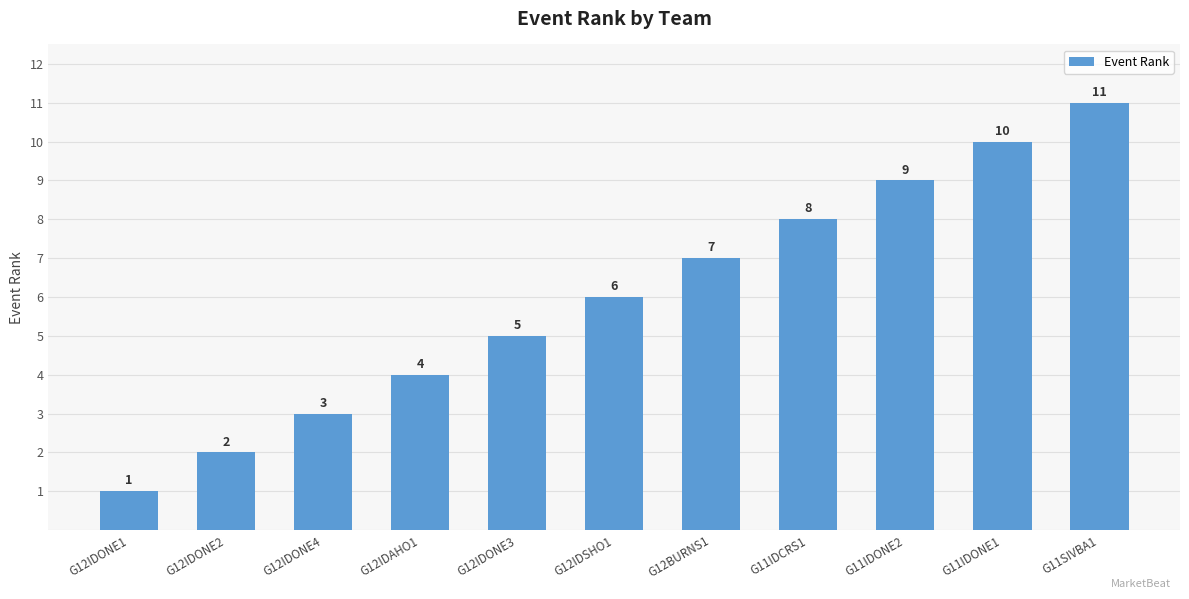

What is the label of the 1st bar from the left?

G12IDONE1